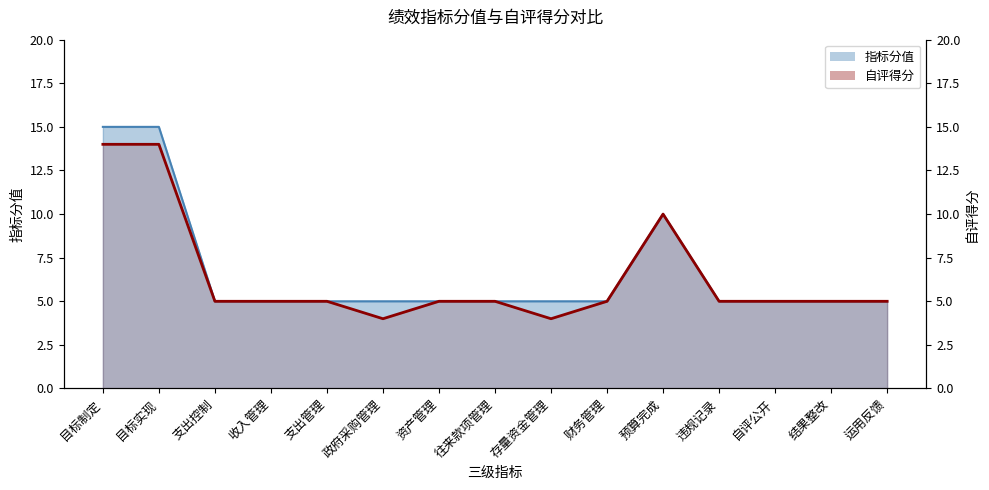

What is the label of the 14th point from the right?

目标实现